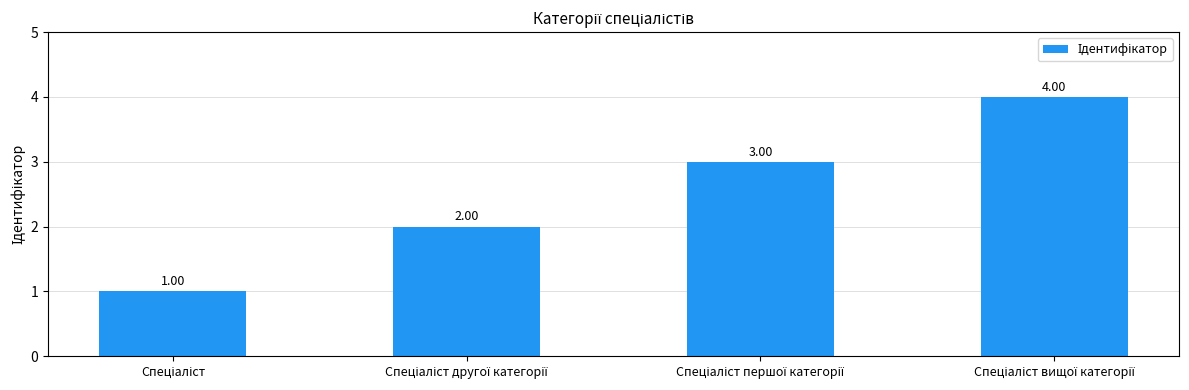

What is the greatest value displayed?

4